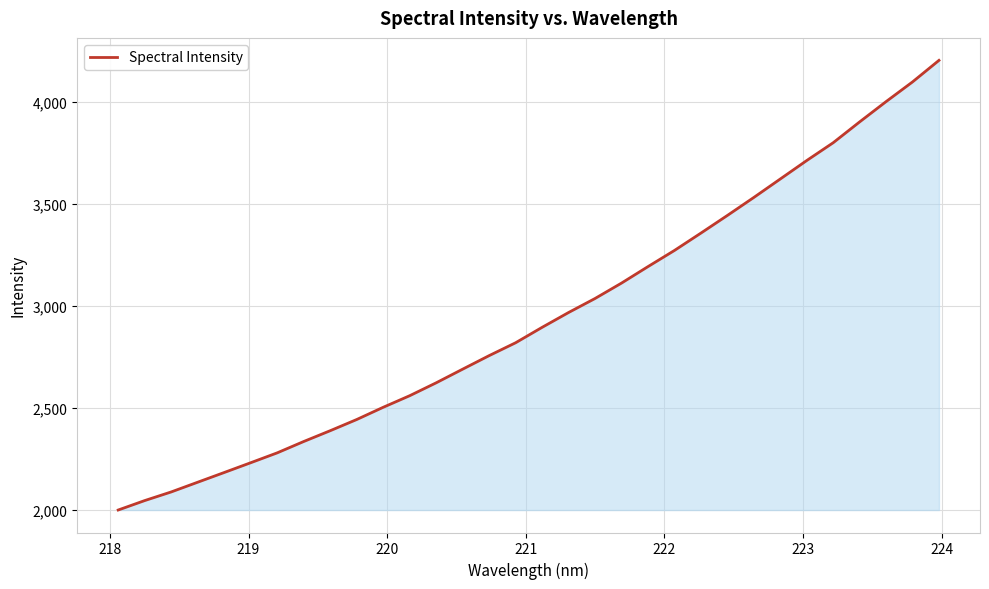

What is the smallest value displayed?

1997.6